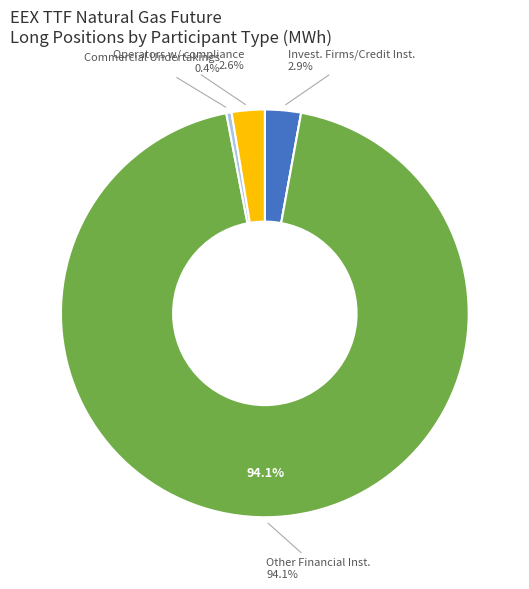

Is there a majority slice in this chart?

Yes